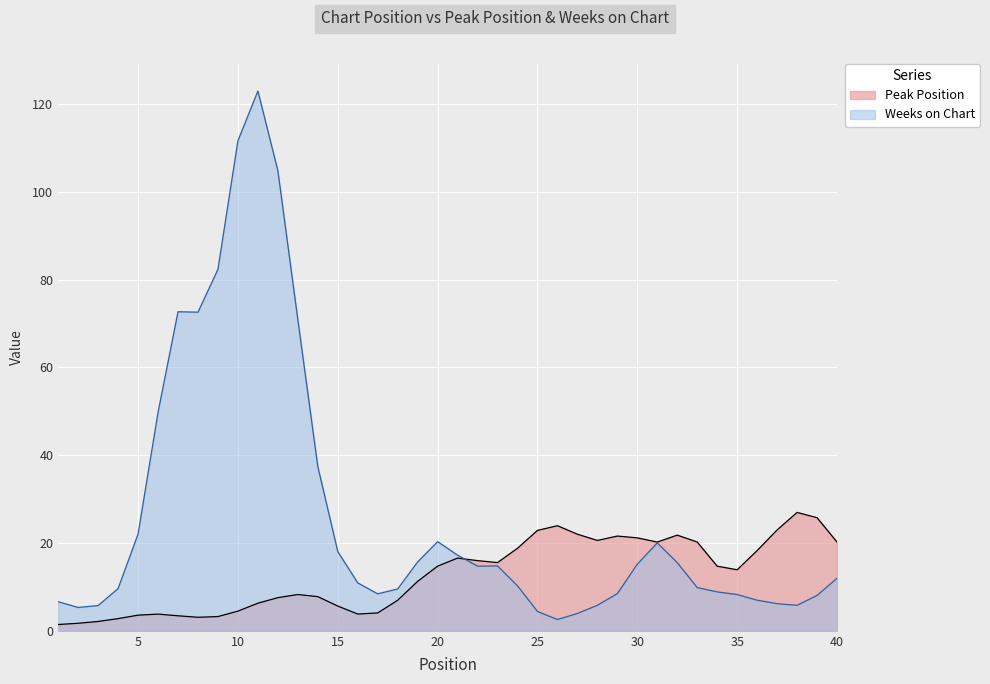

Which has a higher value, 36 or 13?

36